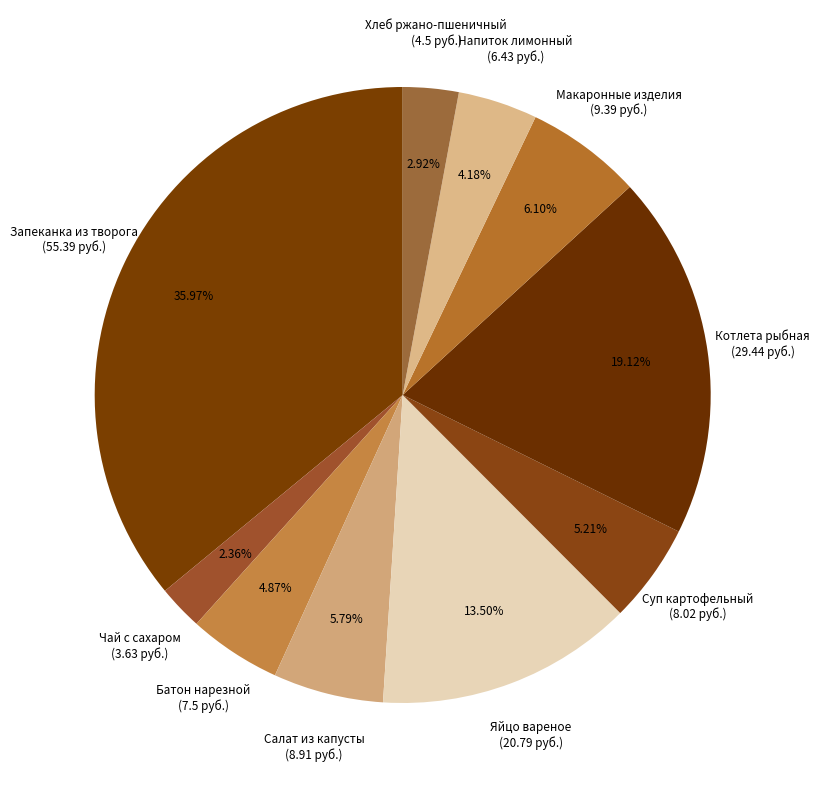

Combined, do Макаронные изделия (9.39 руб.) and Яйцо вареное (20.79 руб.) account for over 50%?

No